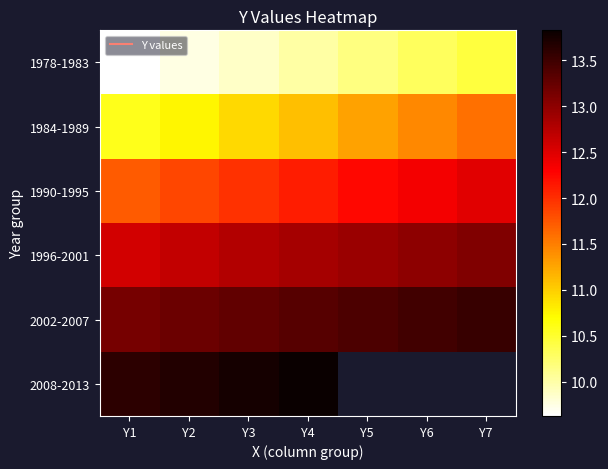

List the series in order of their peak value, lowest first.

1978-1983, 1984-1989, 1990-1995, 1996-2001, 2002-2007, 2008-2013